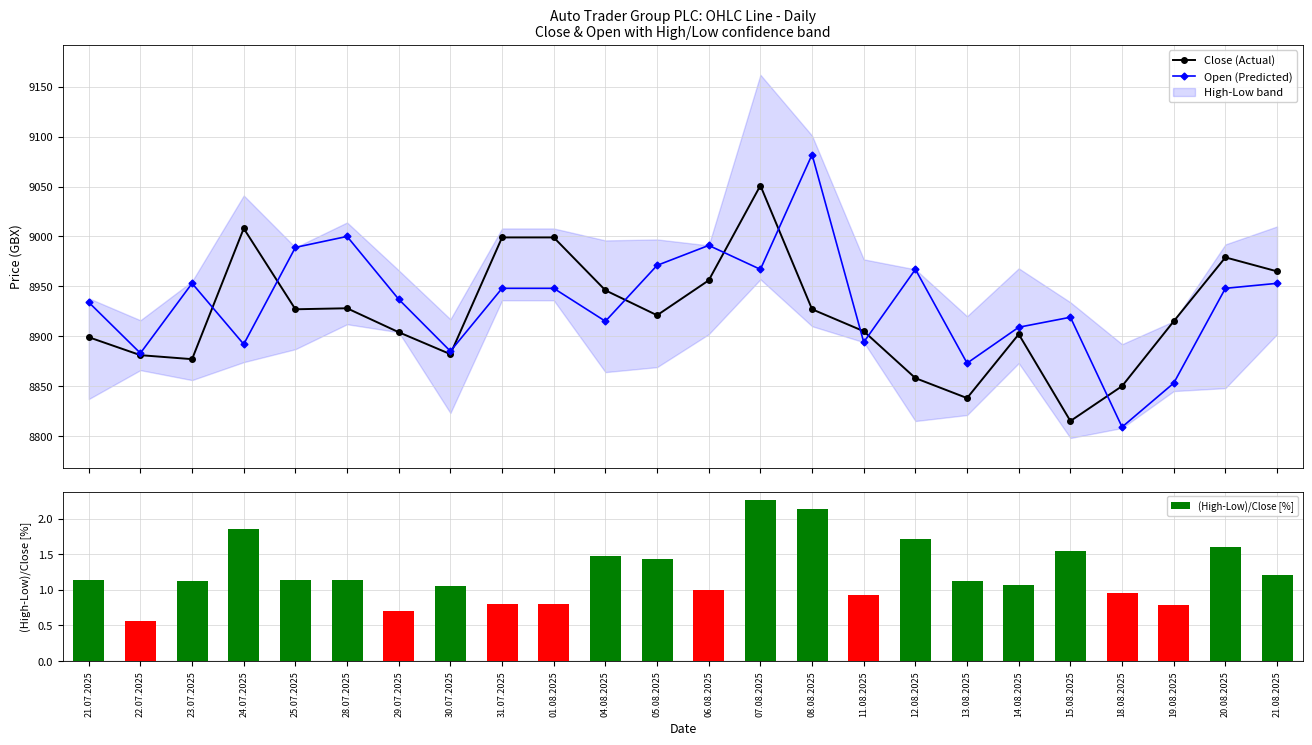

How many values in the Open (Predicted) series exceed 8948?

9